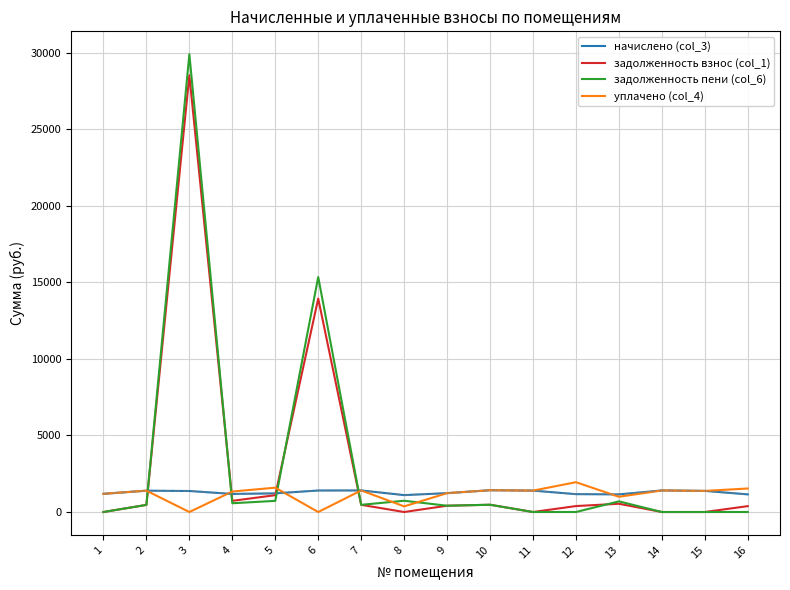

True or false: задолженность пени (col_6) and начислено (col_3) intersect in this chart.

True